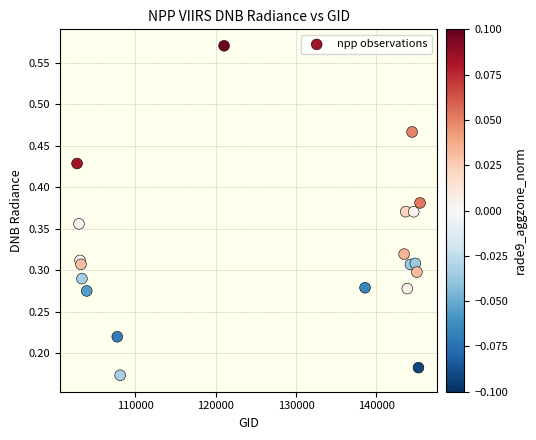

What is the range of X values (max minus min)?

42697.0